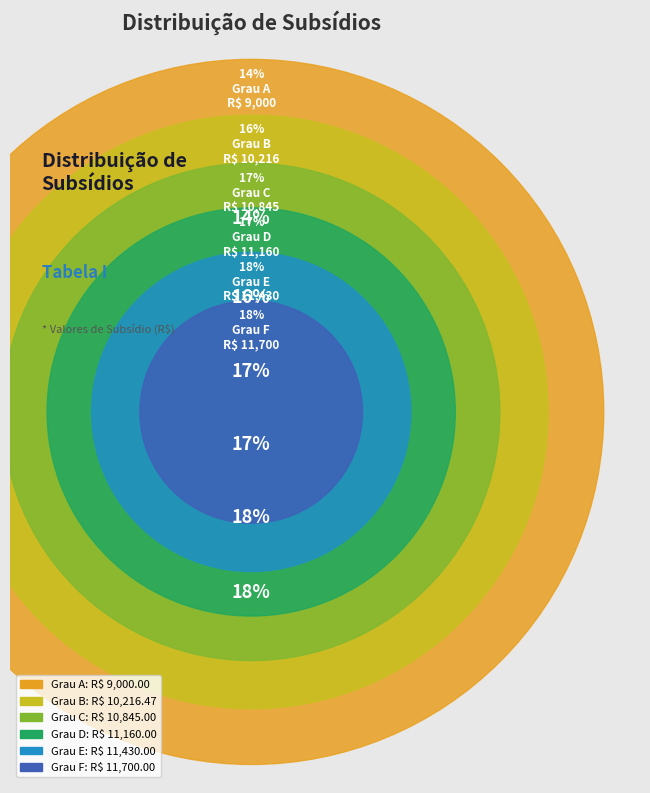

What is the largest slice in the pie chart?

F